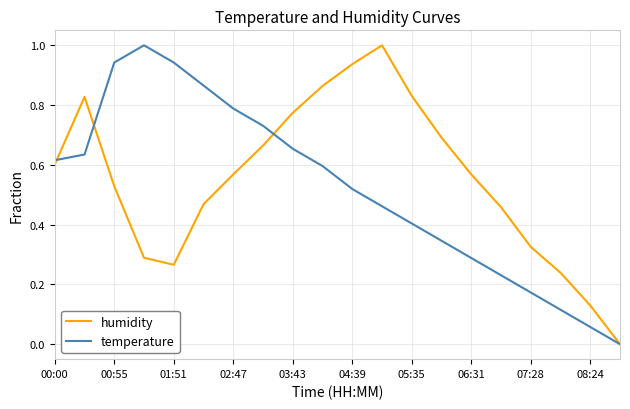

What is the greatest value displayed?

1.0